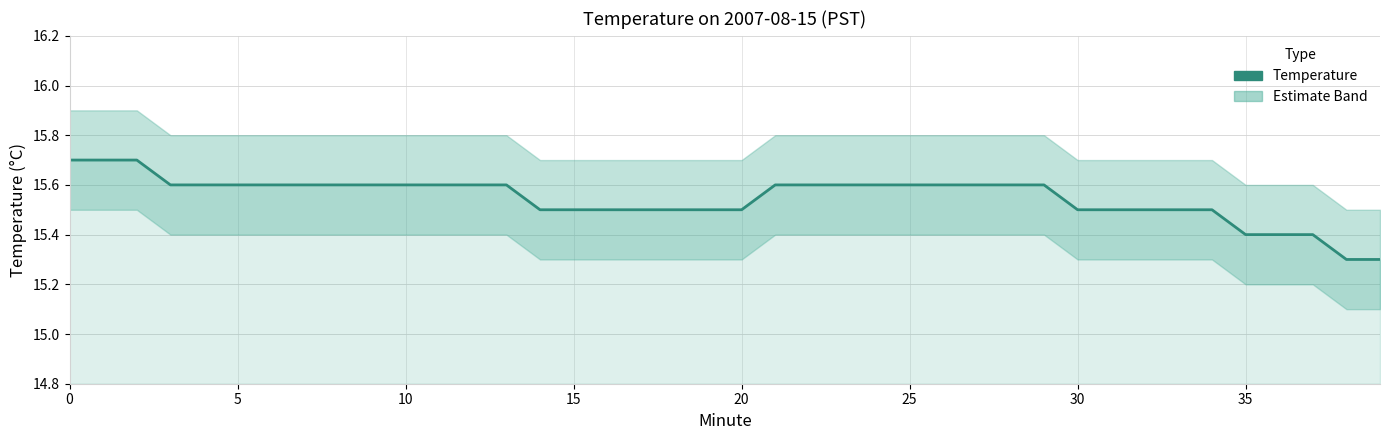

What is the minimum value shown in the chart?

15.3